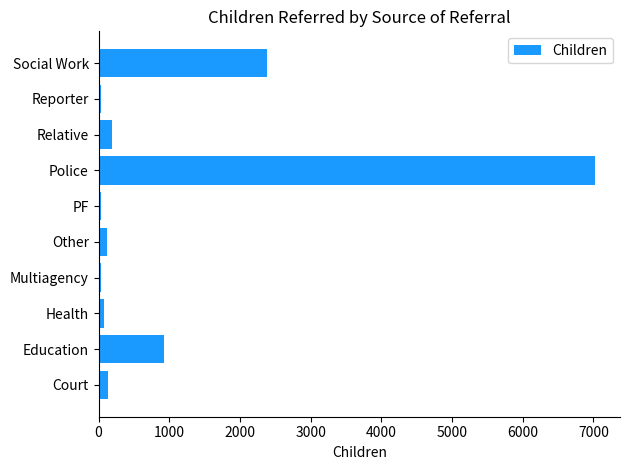

Where is the data nearest to the value 3528?

Social Work